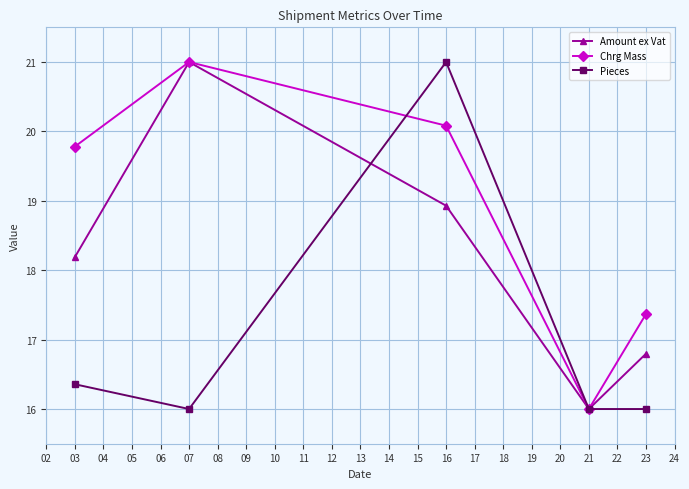

Reading left to right, list all the values displayed in this chart.

Amount ex Vat: 03=18.2	07=21.0	16=18.9	21=16.0	23=16.8
Chrg Mass: 03=19.8	07=21.0	16=20.1	21=16.0	23=17.4
Pieces: 03=16.4	07=16.0	16=21.0	21=16.0	23=16.0